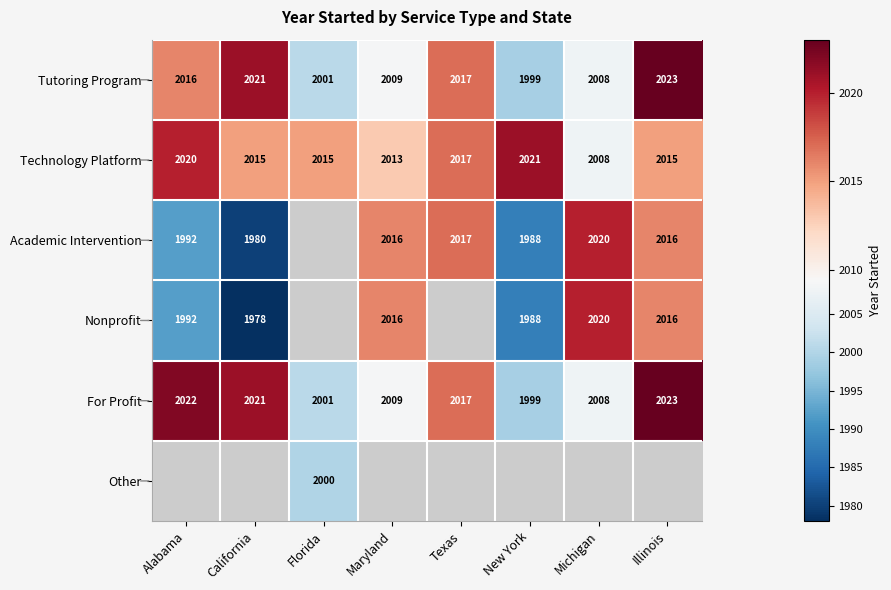

Which category has the highest value in the For Profit series?

Illinois